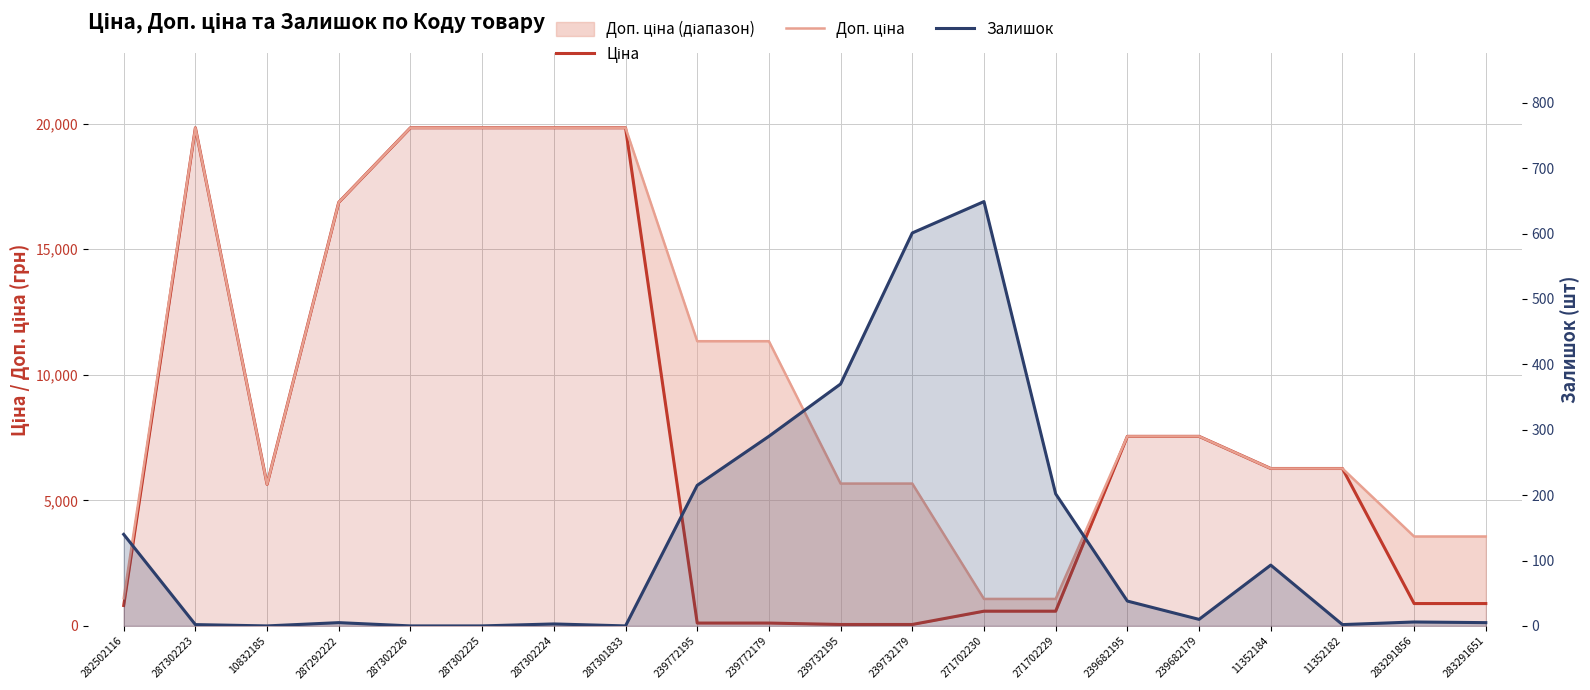

After their last crossing, which series has the higher values: Ціна or Залишок?

Ціна